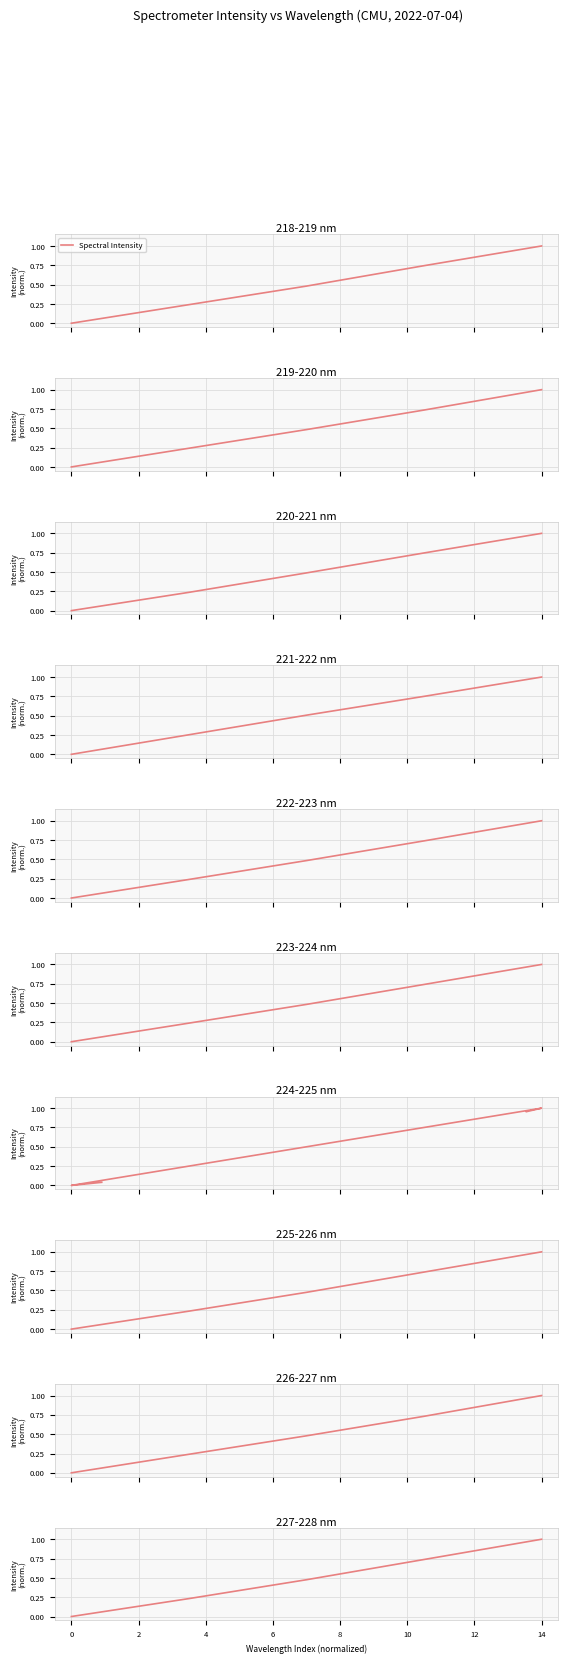

How many series are shown in this chart?

1